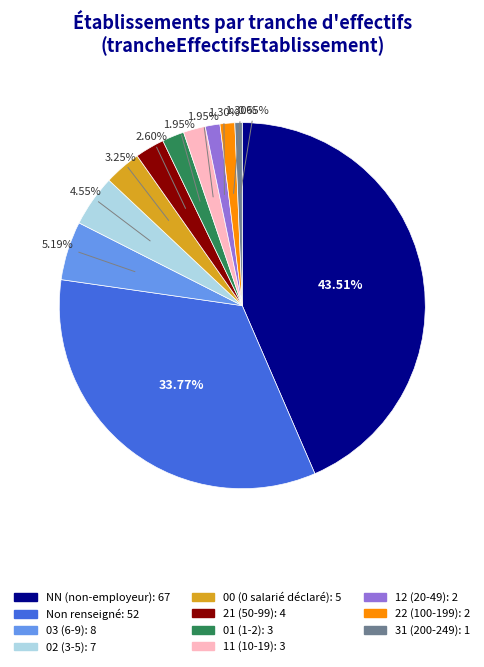

Is there any slice that represents more than half of the pie?

No